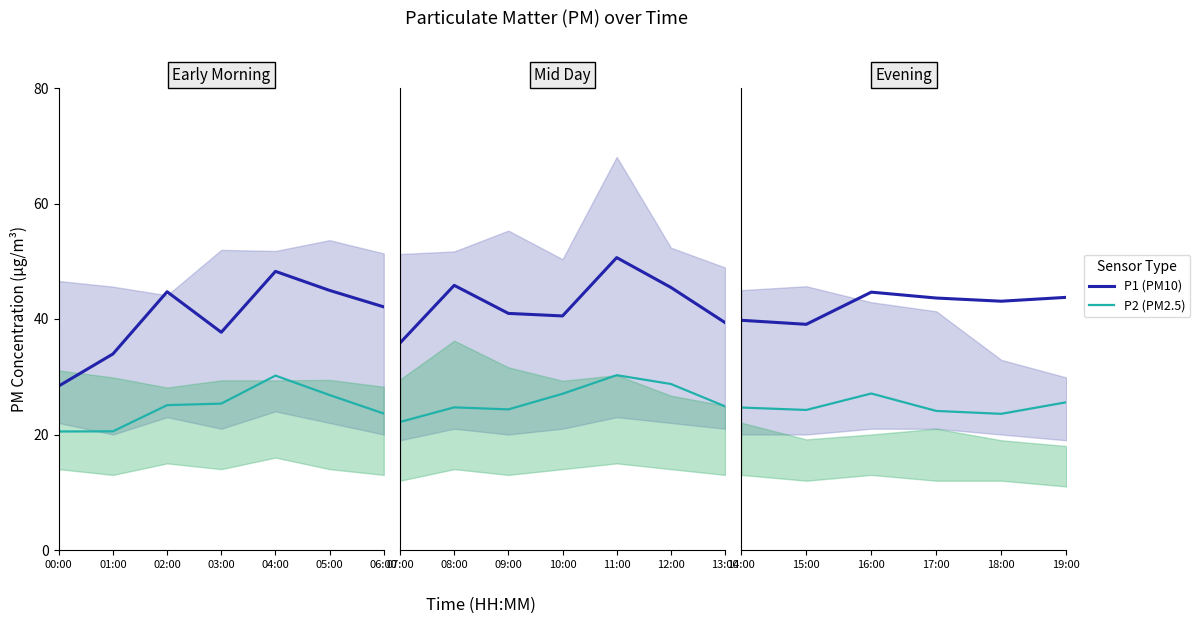

What is the average value of the P1 (PM10) series?

42.3